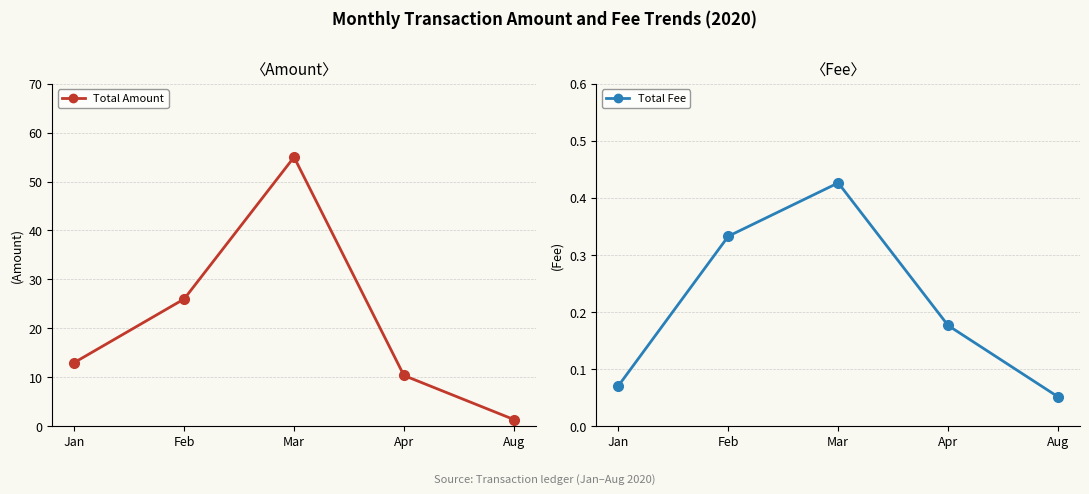

Rank the series at Feb from lowest to highest value.

Total Fee, Total Amount